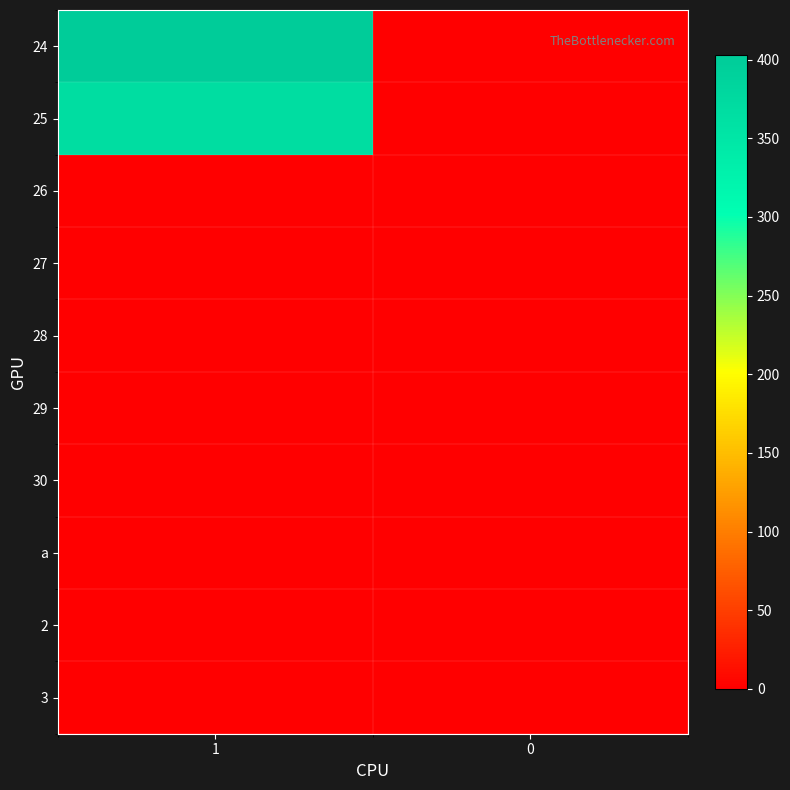

Reading right to left, transcribe all the data shown in this chart.

24: 0=0	1=403
25: 0=0	1=368
26: 0=0	1=0
27: 0=0	1=0
28: 0=0	1=0
29: 0=0	1=0
30: 0=0	1=0
a: 0=0	1=0
2: 0=0	1=0
3: 0=0	1=0